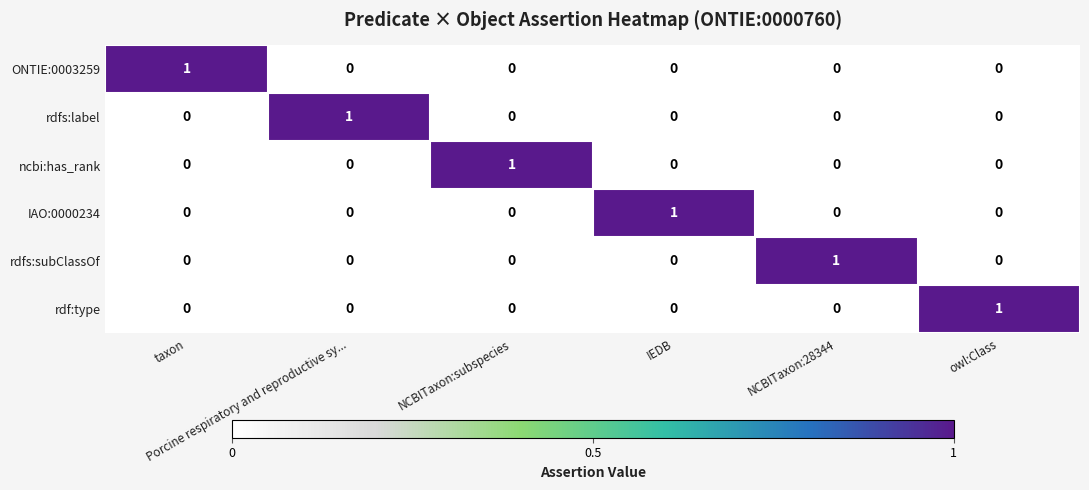

How many rdfs:label values are between 0 and 1?

6